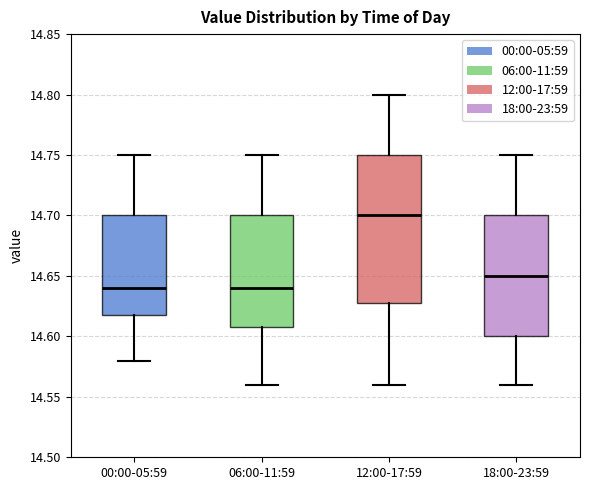

Reading left to right, read every box against the y-axis: the position of its median line, the range the box covers, and the ends of its whiskers. The values are not printed on the chart, so give them approximately, as read against the axis.

00:00-05:59: median 14.64, box 14.62 to 14.70, whiskers 14.58 to 14.75
06:00-11:59: median 14.64, box 14.61 to 14.70, whiskers 14.56 to 14.75
12:00-17:59: median 14.70, box 14.63 to 14.75, whiskers 14.56 to 14.80
18:00-23:59: median 14.65, box 14.60 to 14.70, whiskers 14.56 to 14.75